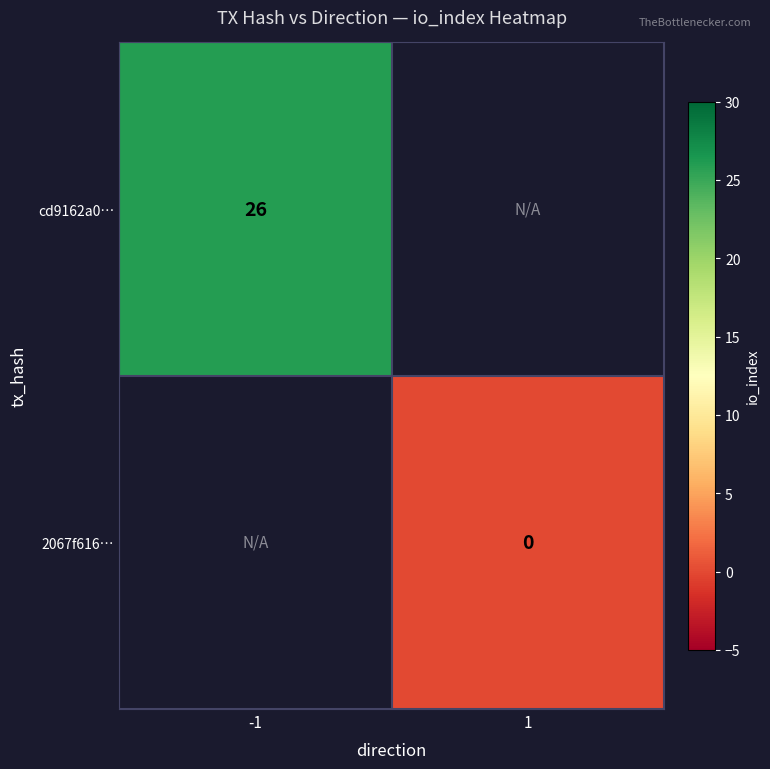

The value of cd9162a0… at -1 is 38. True or false?

False